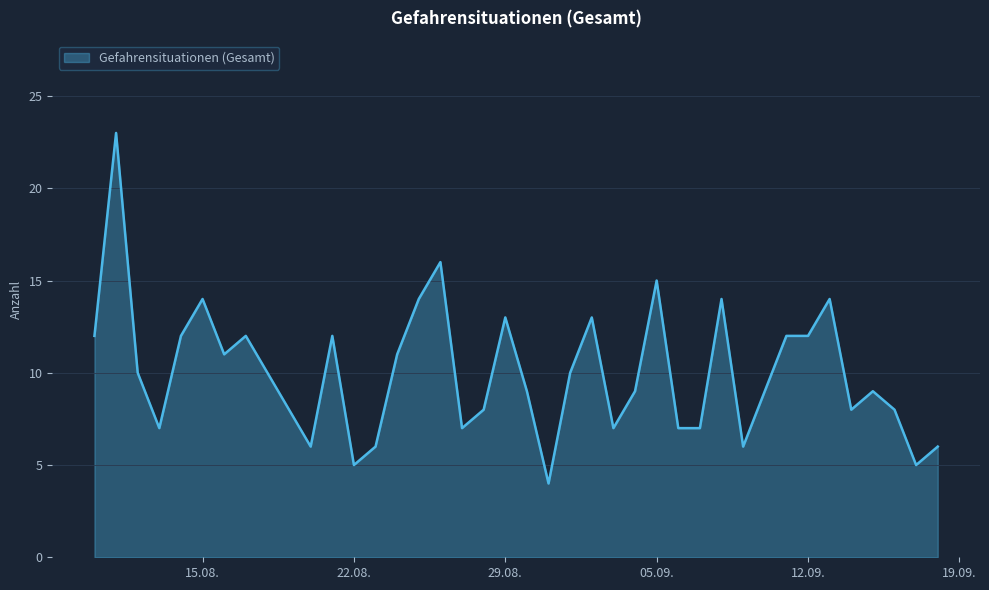

Reading left to right, what are all the values shown in this chart?

12	23	10	7	12	14	11	12	10	8	6	12	5	6	11	14	16	7	8	13	9	4	10	13	7	9	15	7	7	14	6	9	12	12	14	8	9	8	5	6